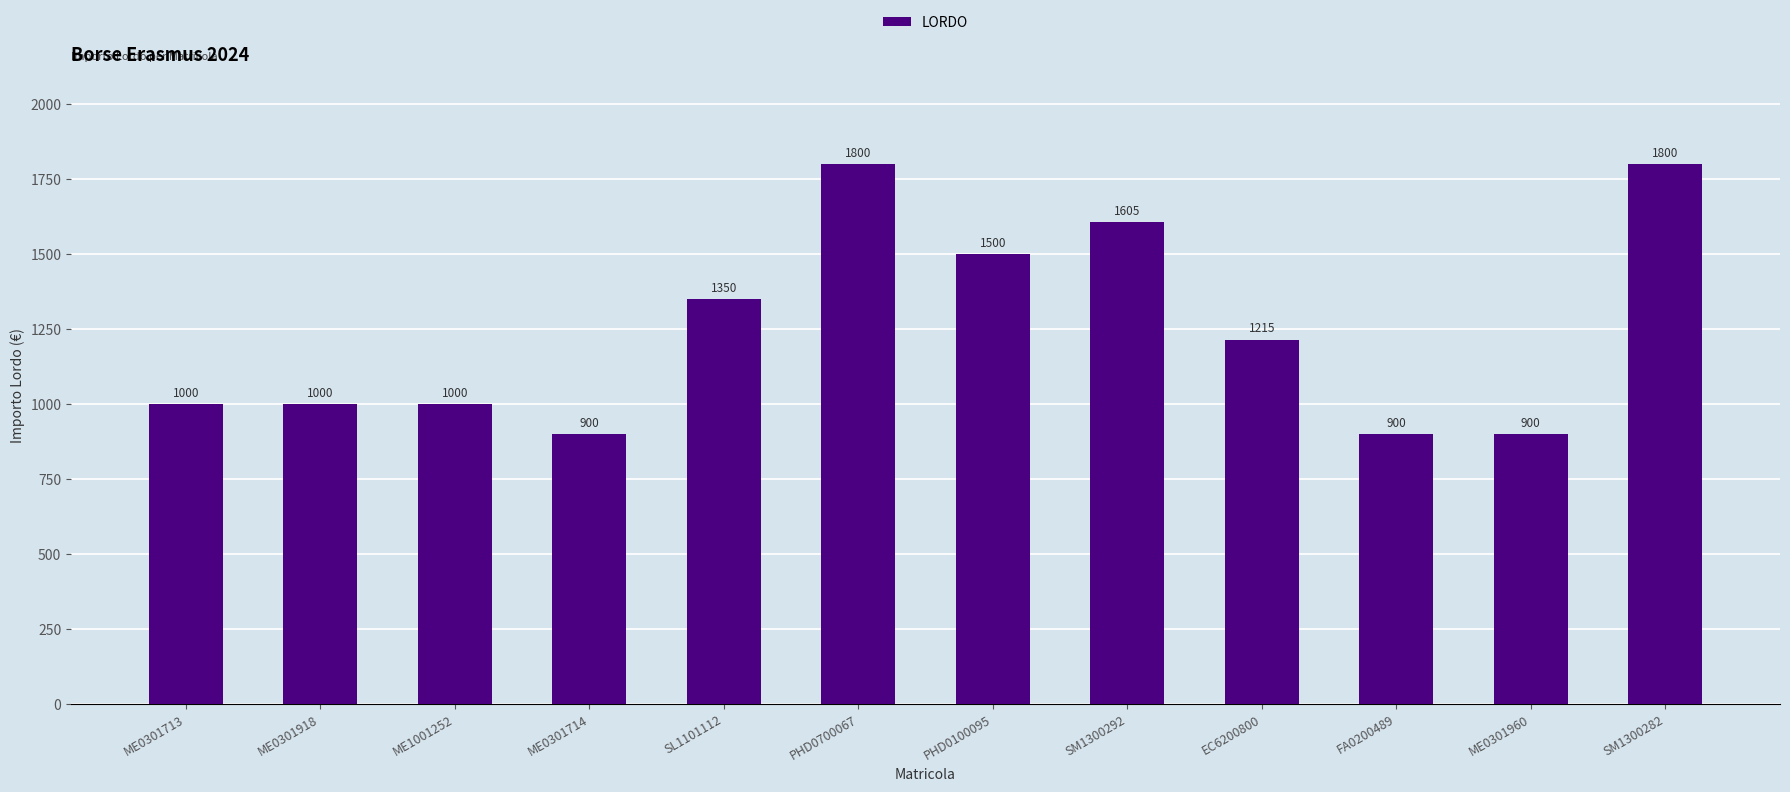

Reading right to left, what are all the values shown in this chart?

SM1300282=1800	ME0301960=900	FA0200489=900	EC6200800=1215	SM1300292=1605	PHD0100095=1500	PHD0700067=1800	SL1101112=1350	ME0301714=900	ME1001252=1000	ME0301918=1000	ME0301713=1000